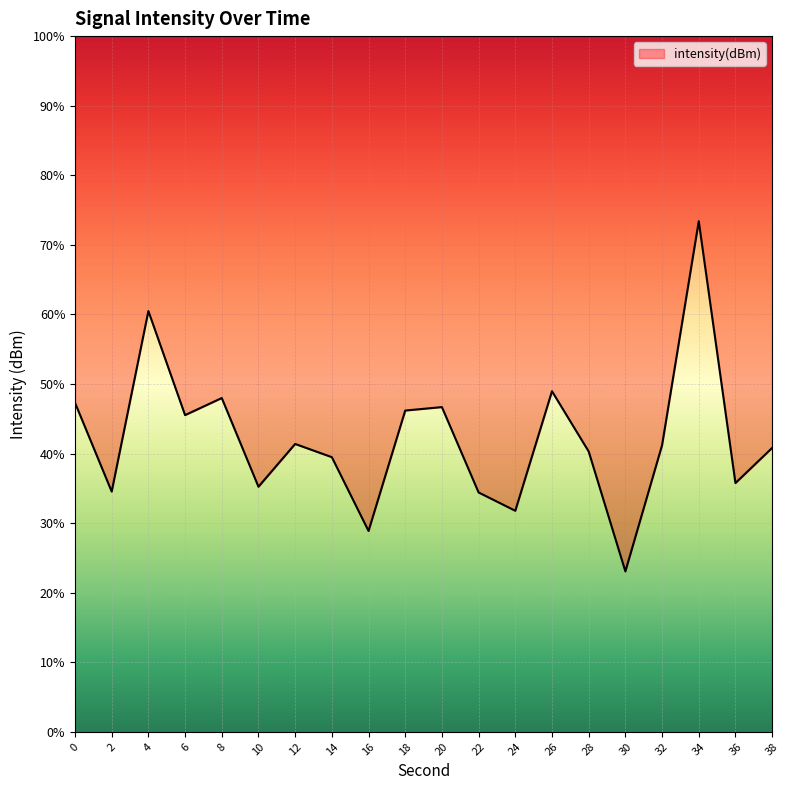

At which category does the chart reach its peak across all series?

34